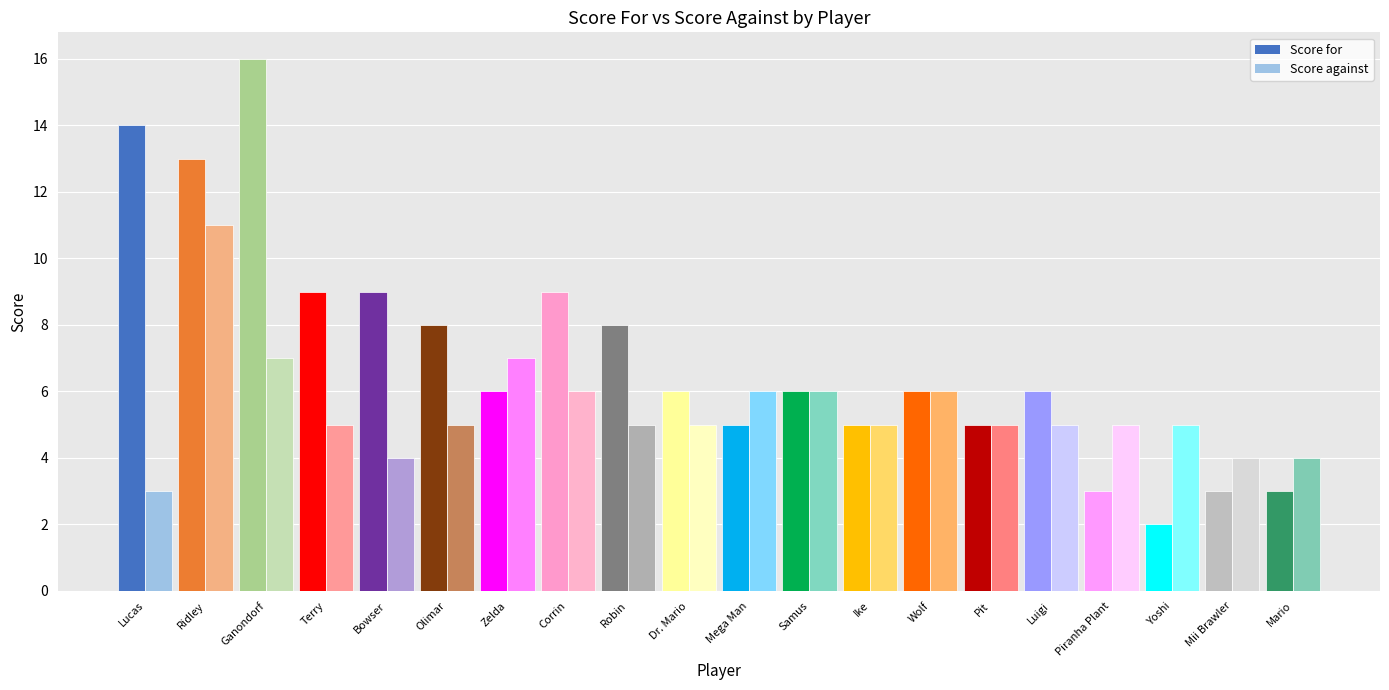

At which label is Score for closest to 9?

Terry